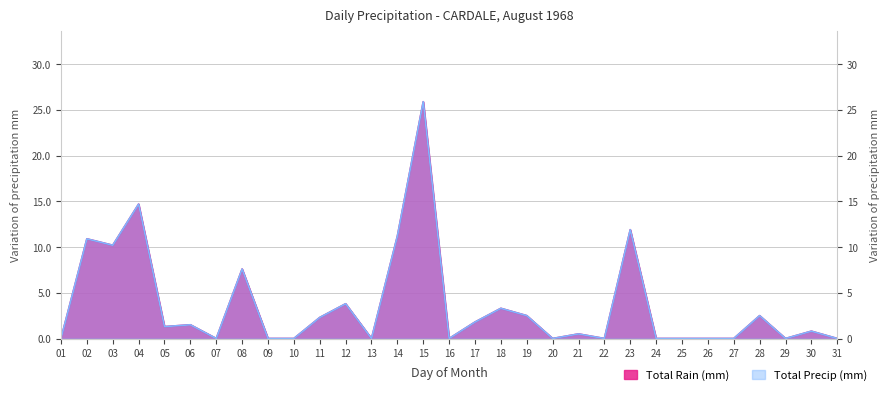

True or false: Total Rain (mm) and Total Precip (mm) intersect in this chart.

False